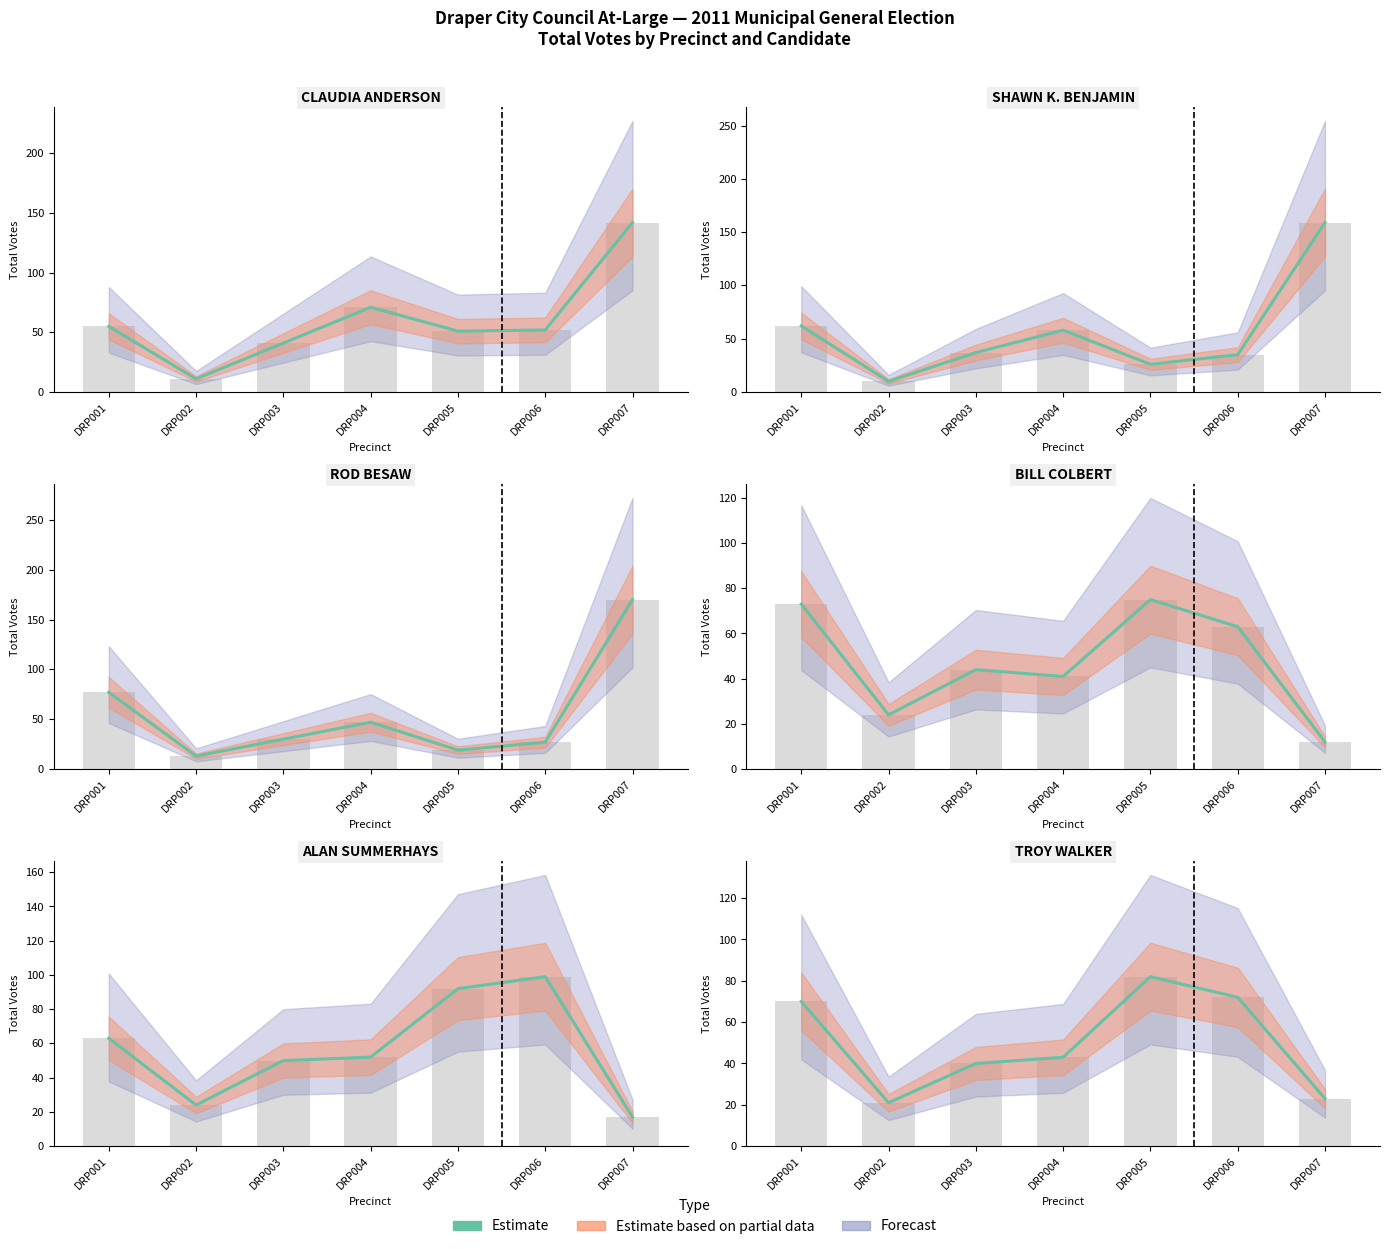

What is the difference between the values at DRP005 and DRP002?

61